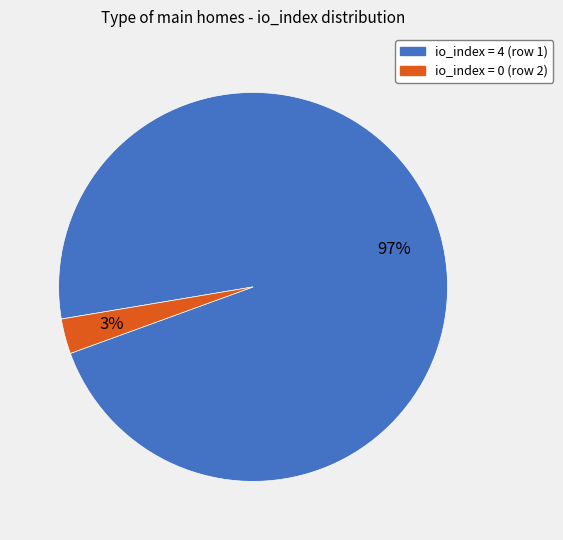

To the nearest percent, what is the difference between the largest and smallest slice percentages?

94%